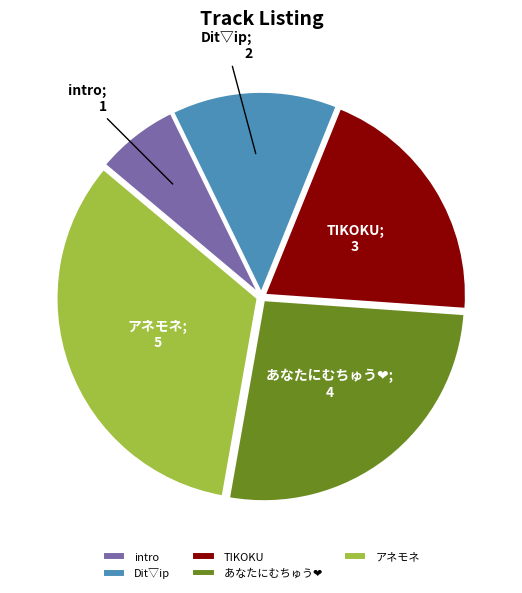

The TIKOKU slice represents 9% of the pie. True or false?

False